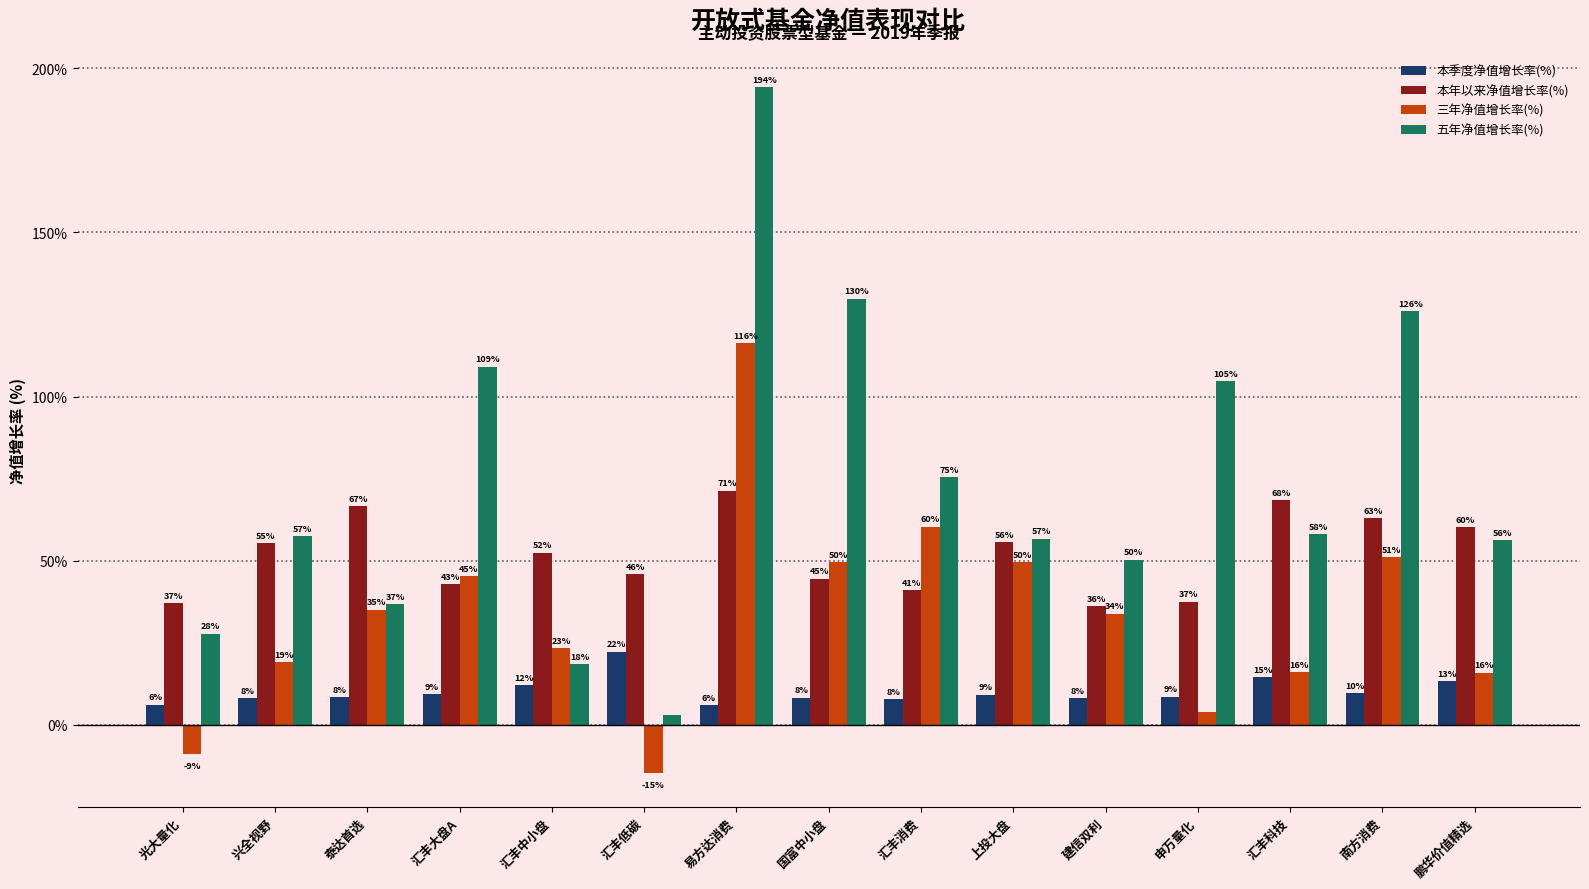

At which category is the sum across all series the highest?

易方达消费